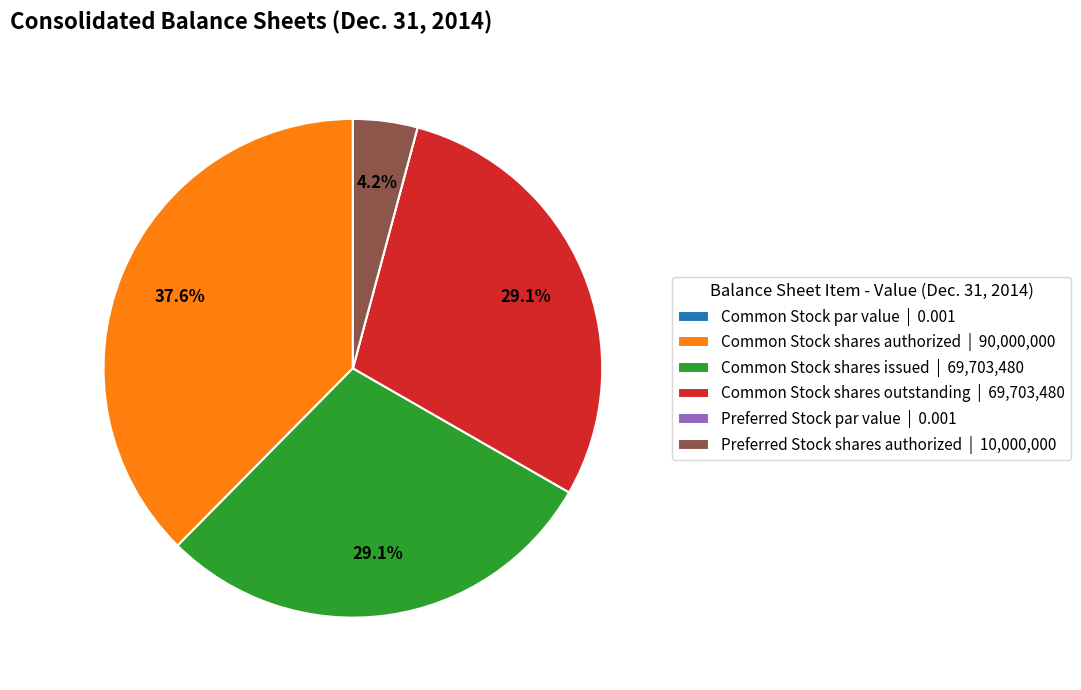

To the nearest percent, what is the average slice percentage?

17%